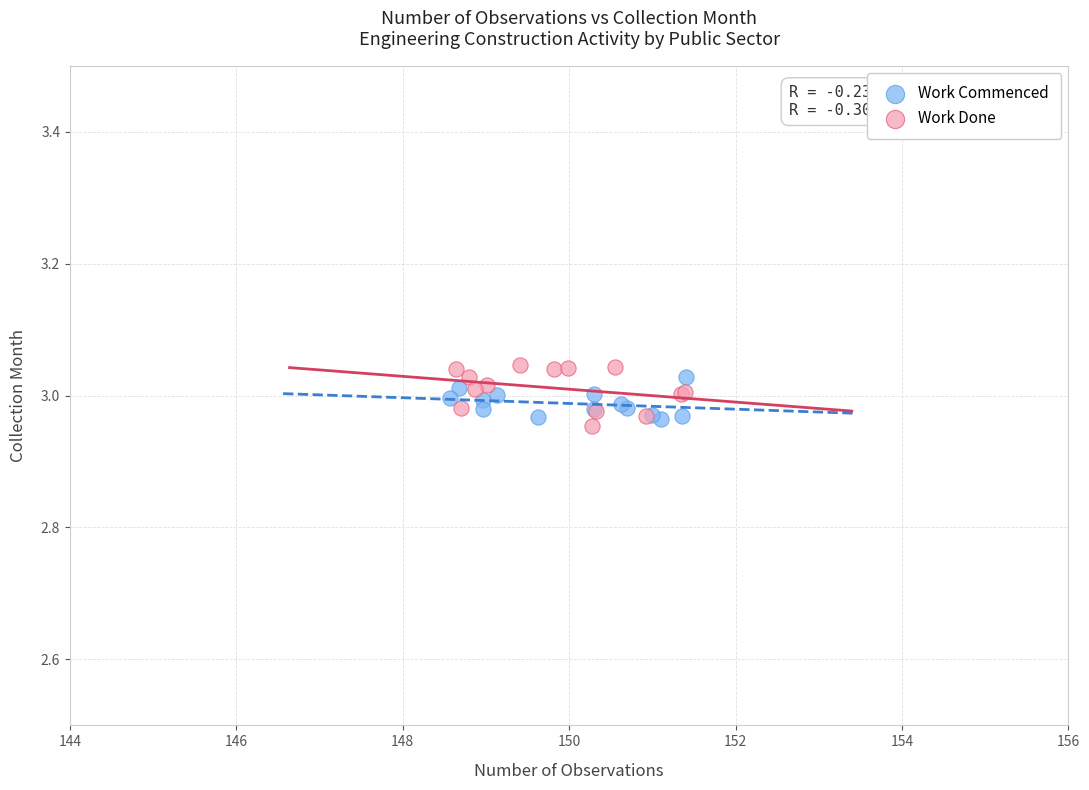

Which series has the largest Y range (max minus min)?

Work Done